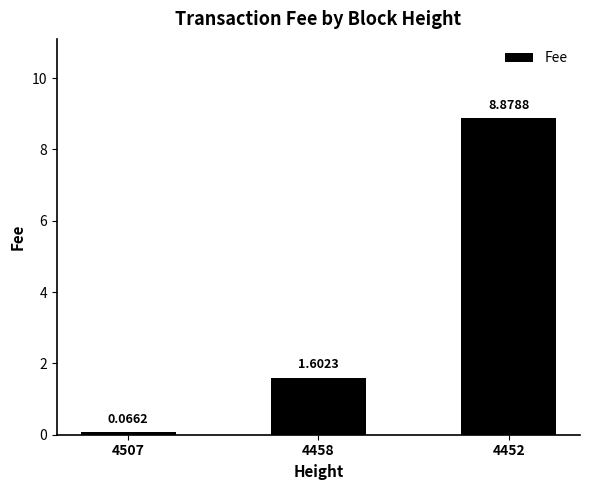

What is the approximate value at 4452?

8.9